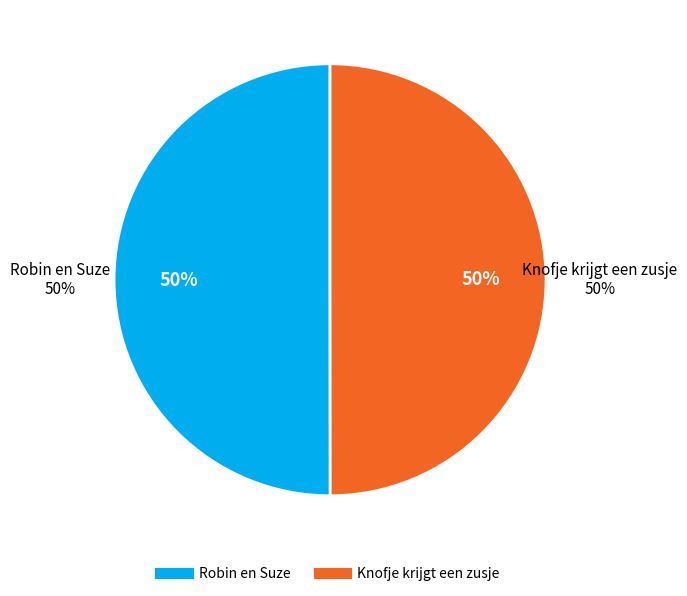

Does any single category account for the majority?

Yes